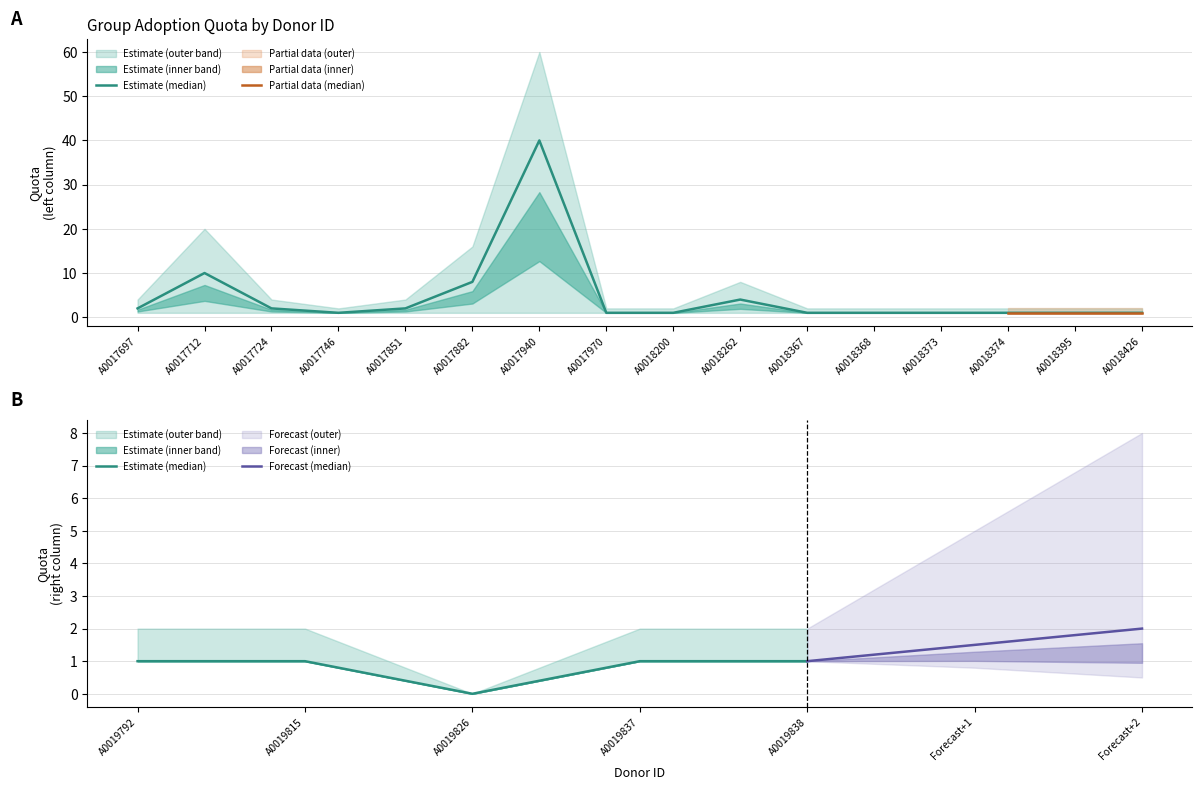

What is the total value across all series at A0017970?

4